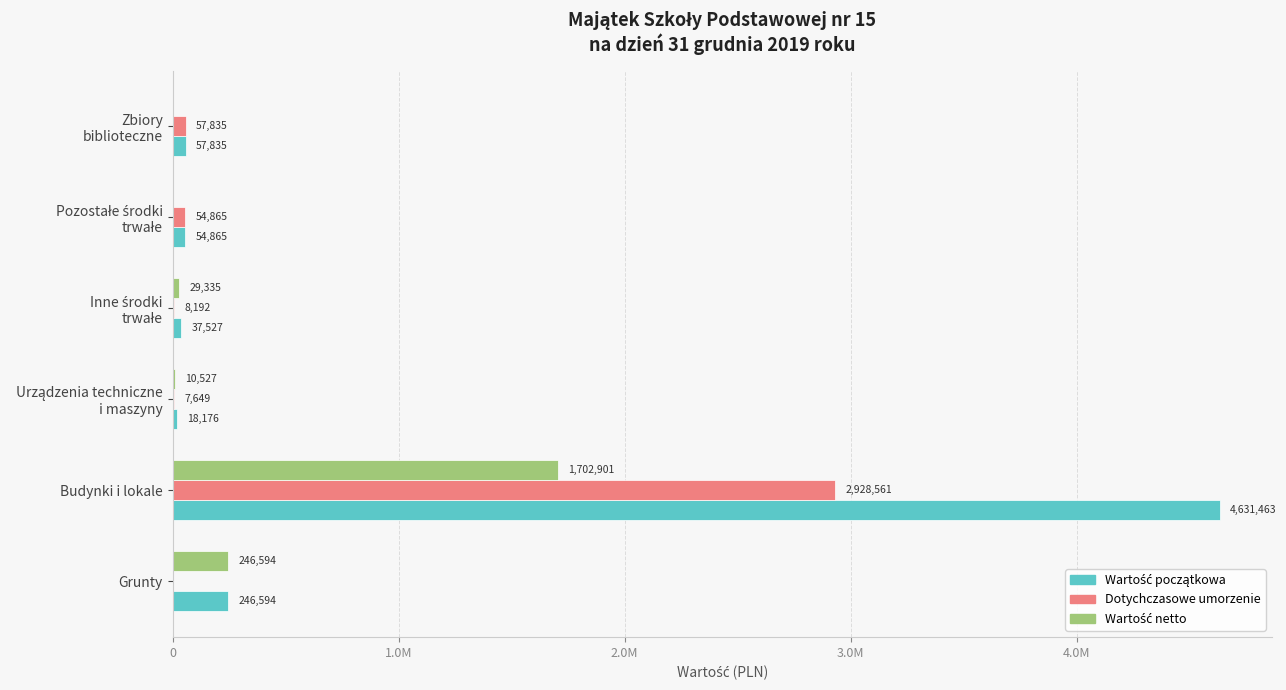

How many data points in Wartość netto are less than 29335?

3